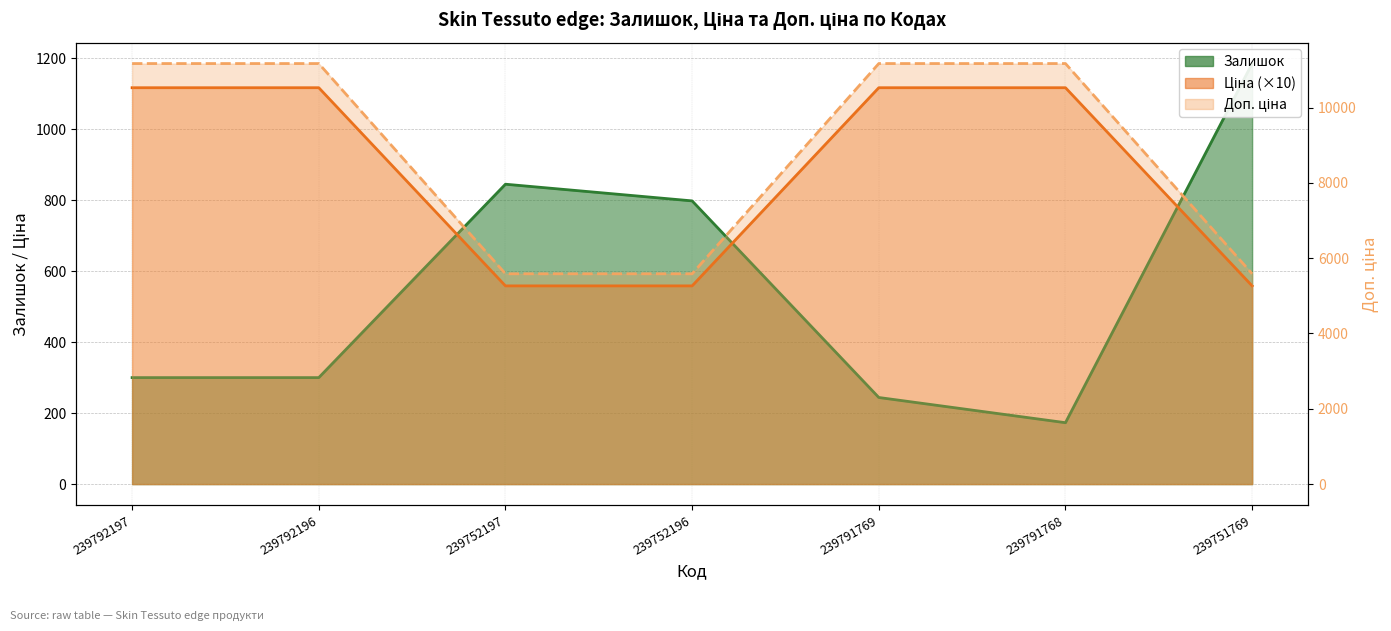

Where is Залишок nearest to the value 679?

239752196